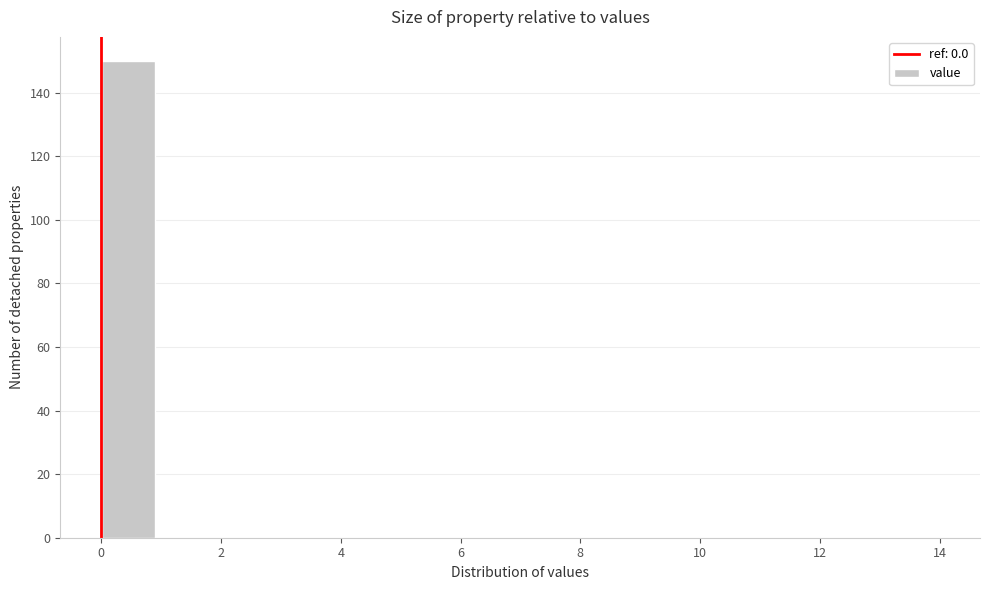

What is the height of the bar covering 0.0 to 1.0 on the x-axis? Neither the bar edges nor the heights are printed on the chart, so give them approximately, as read against the axes.

150